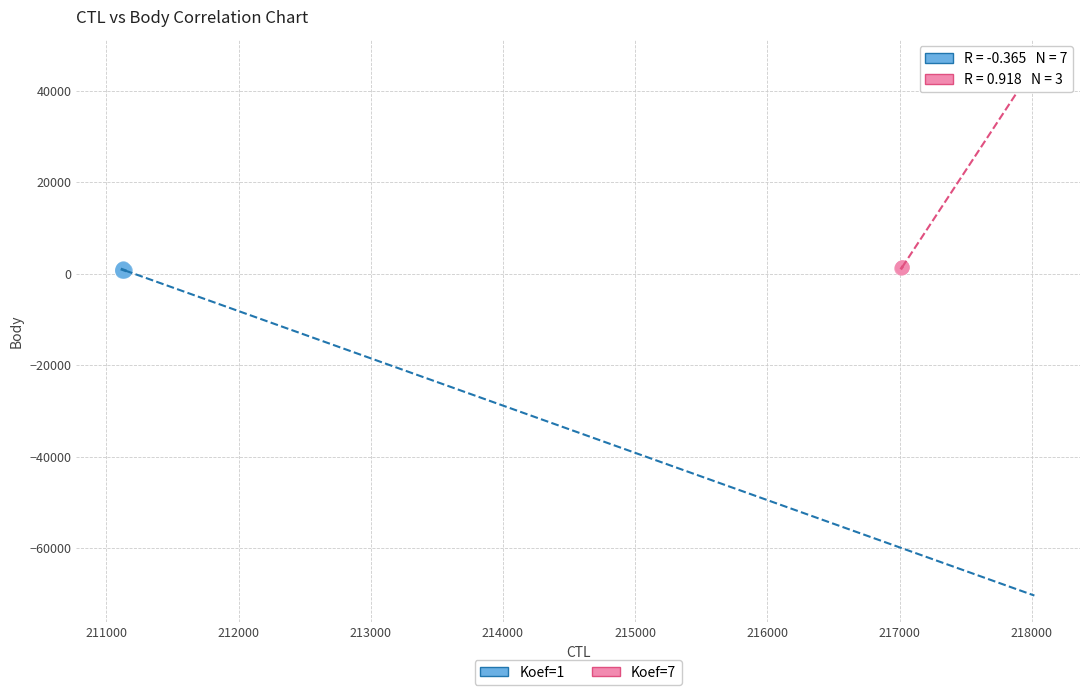

Which series has the widest spread of Y values?

Koef=1